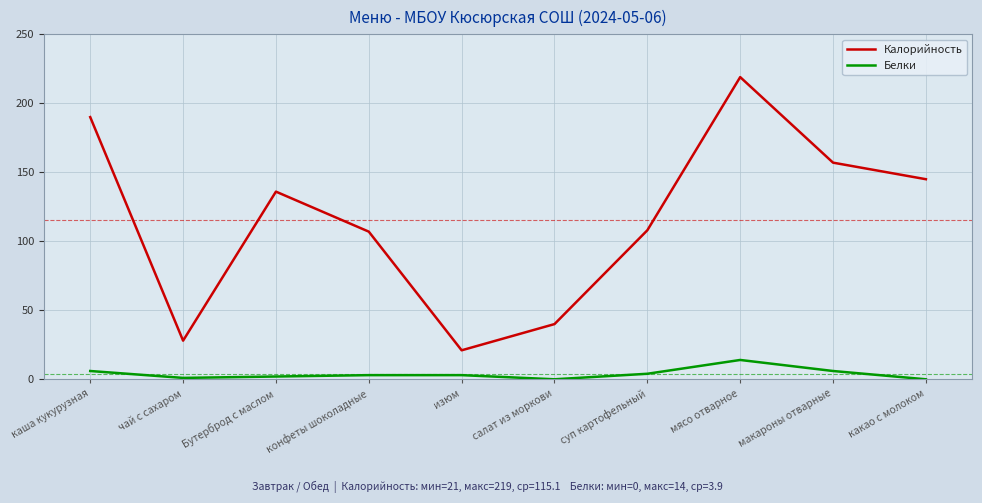

Does the chart have visible grid lines?

Yes